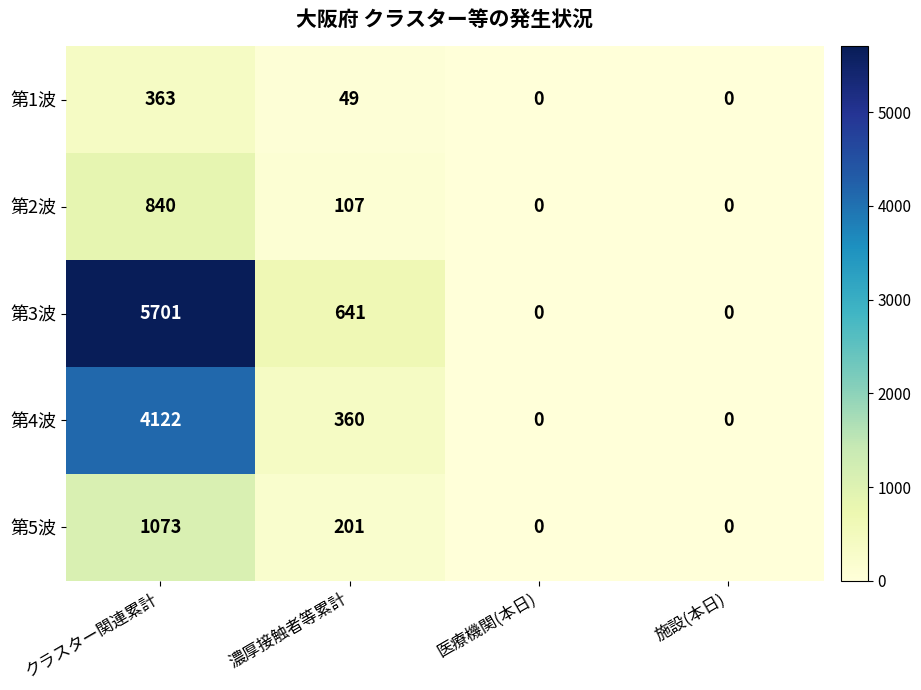

Count the 第5波 values in the range 0 to 1073.

4